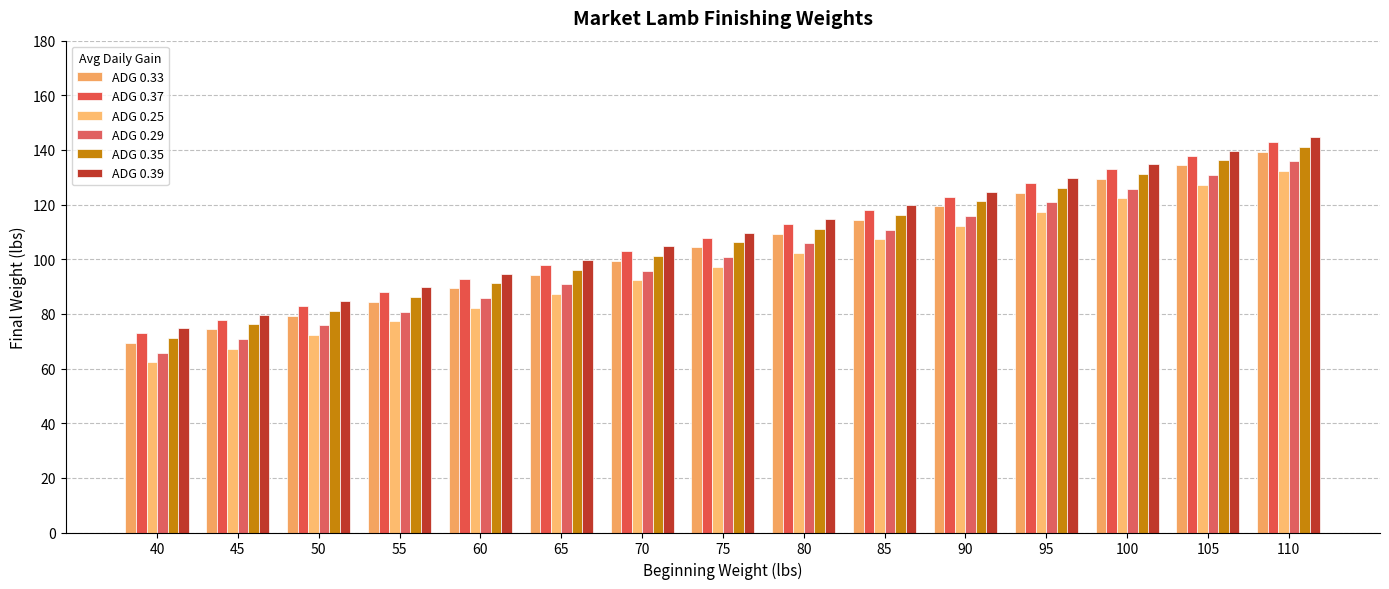

How many categories are shown in the chart?

15